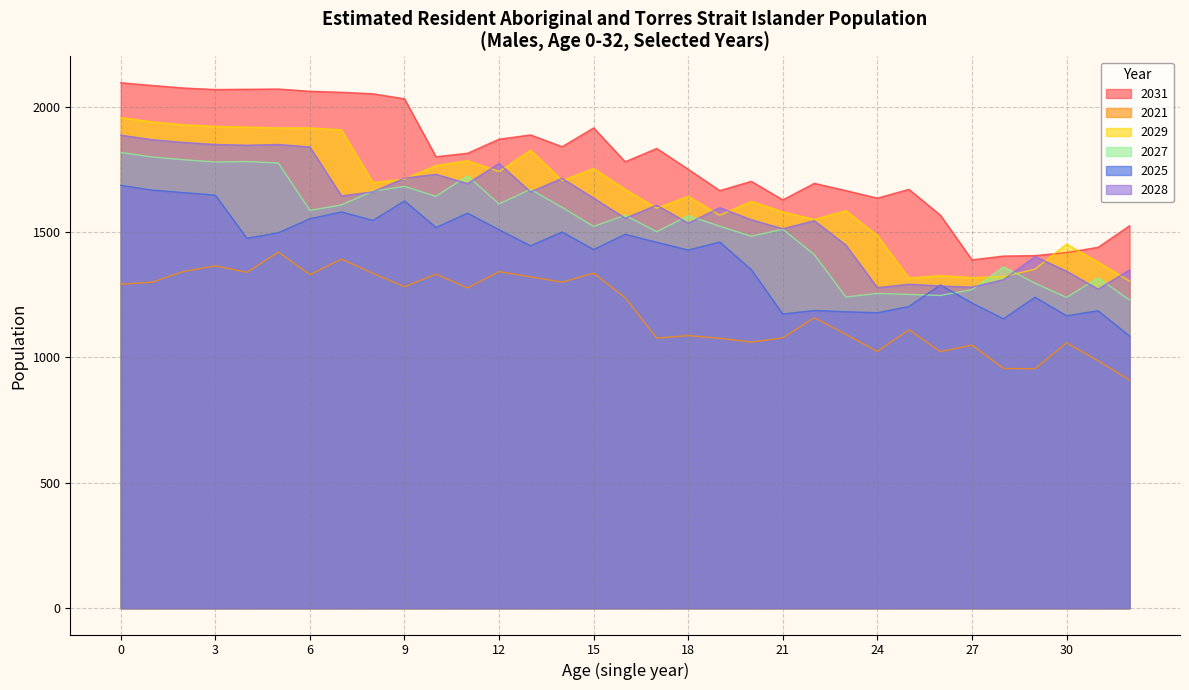

Where is the first local maximum for 2028?

5